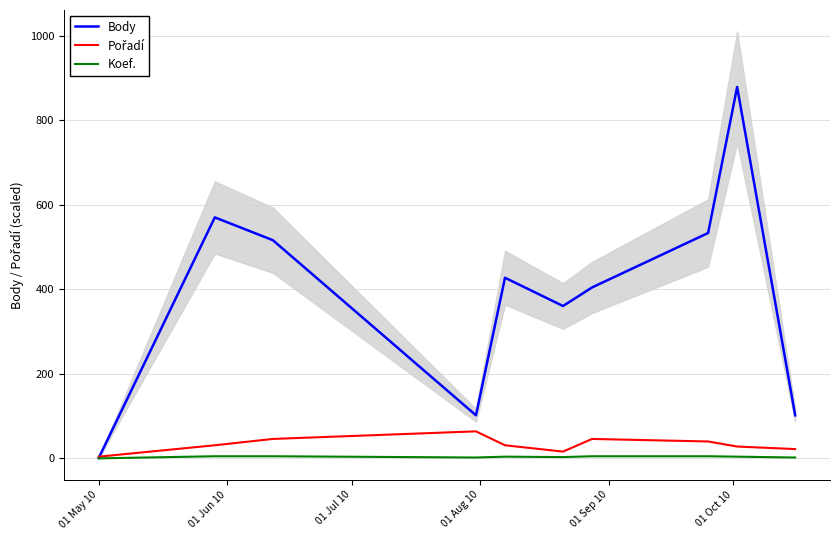

True or false: Koef. and Pořadí cross at least once.

False